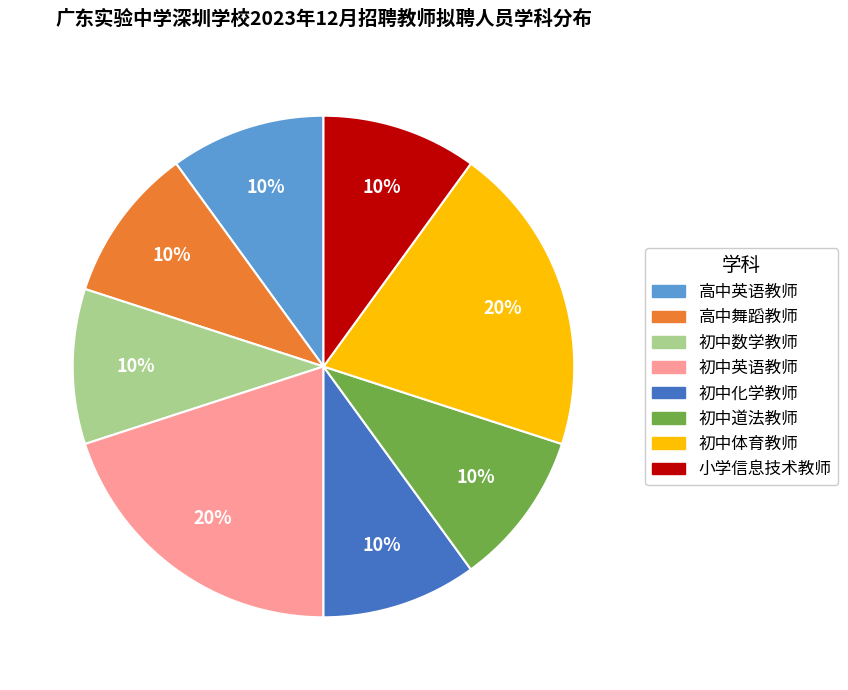

Which has a higher value, 初中数学教师 or 初中体育教师?

初中体育教师